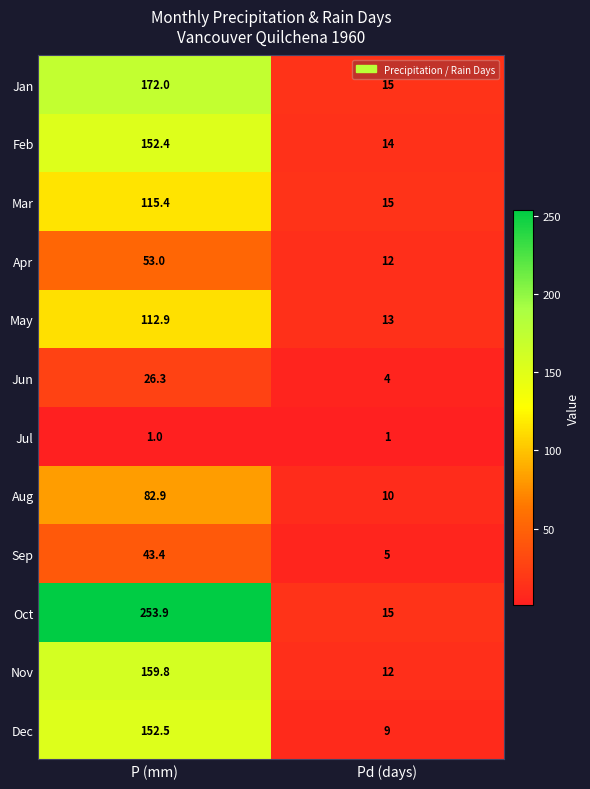

Reading right to left, list all the values displayed in this chart.

Jan: Pd (days)=15.0	P (mm)=172.0
Feb: Pd (days)=14.0	P (mm)=152.4
Mar: Pd (days)=15.0	P (mm)=115.4
Apr: Pd (days)=12.0	P (mm)=53.0
May: Pd (days)=13.0	P (mm)=112.9
Jun: Pd (days)=4.0	P (mm)=26.3
Jul: Pd (days)=1.0	P (mm)=1.0
Aug: Pd (days)=10.0	P (mm)=82.9
Sep: Pd (days)=5.0	P (mm)=43.4
Oct: Pd (days)=15.0	P (mm)=253.9
Nov: Pd (days)=12.0	P (mm)=159.8
Dec: Pd (days)=9.0	P (mm)=152.5